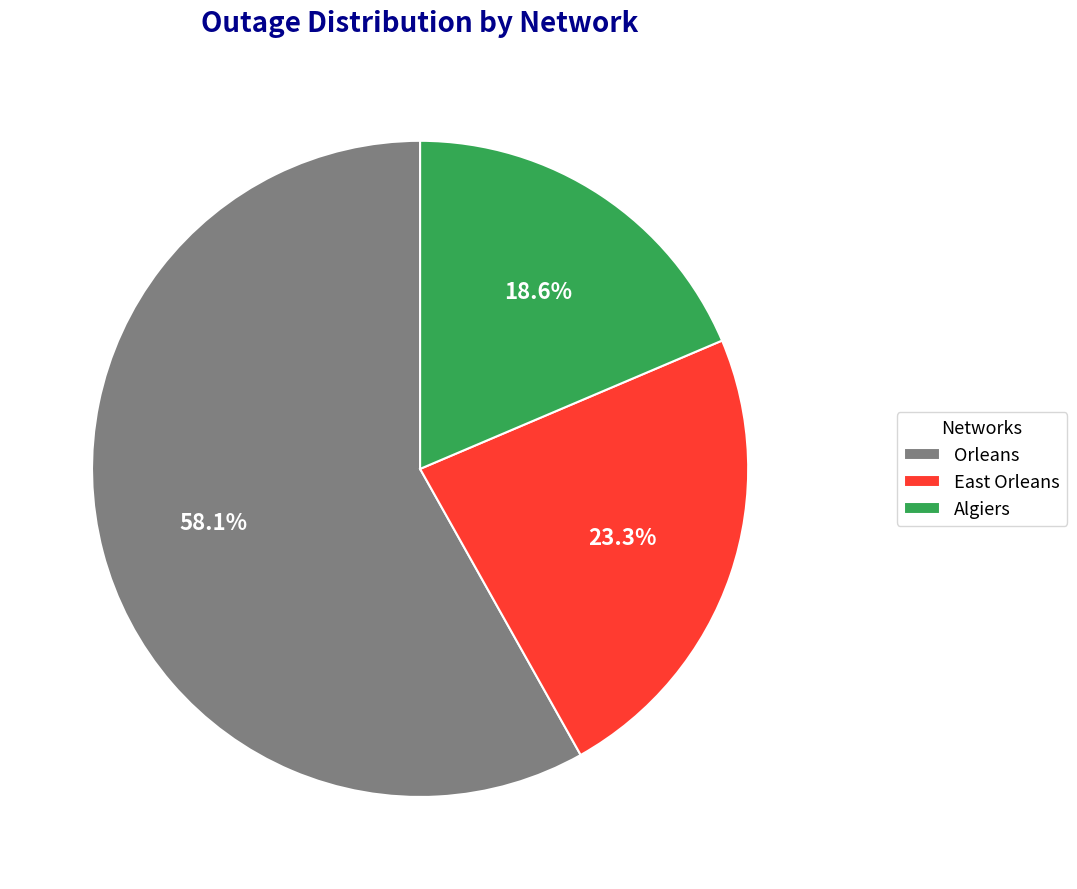

Count the number of slices in the pie.

3